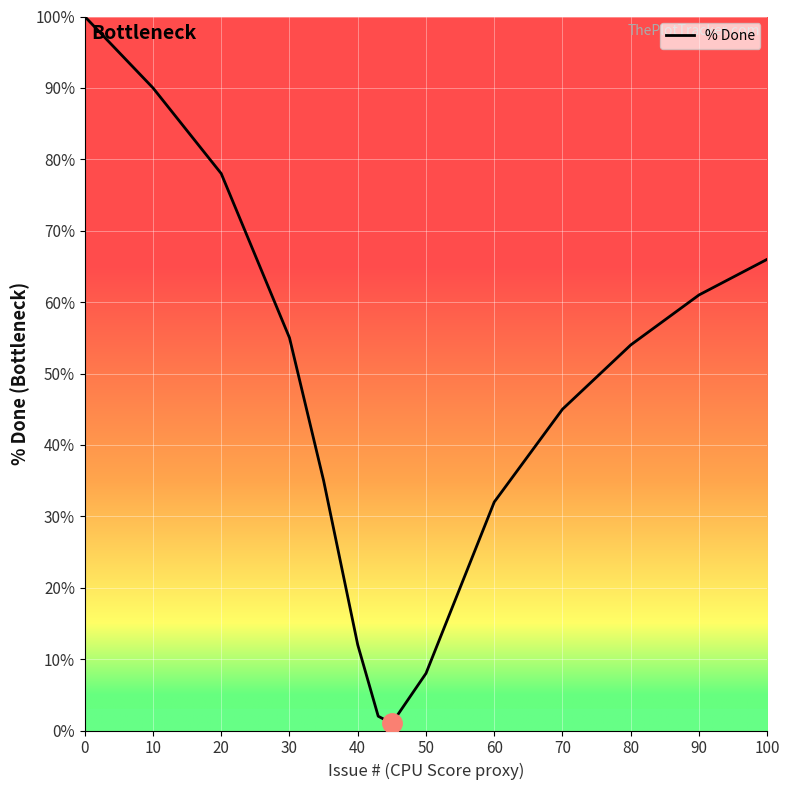

What is the difference between the maximum and minimum values?

99